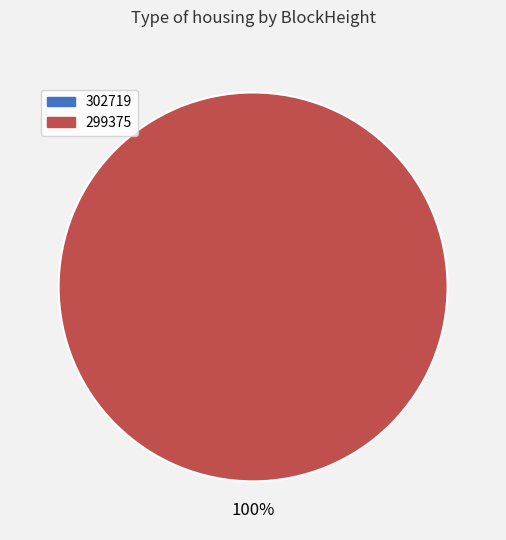

Does 299375 represent more than half of the total?

Yes